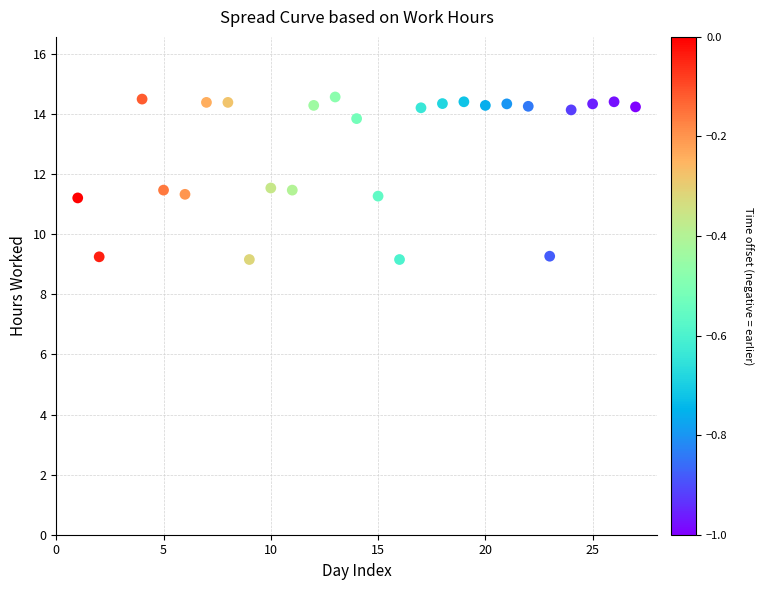

What is the range of Y values (max minus min)?

5.4